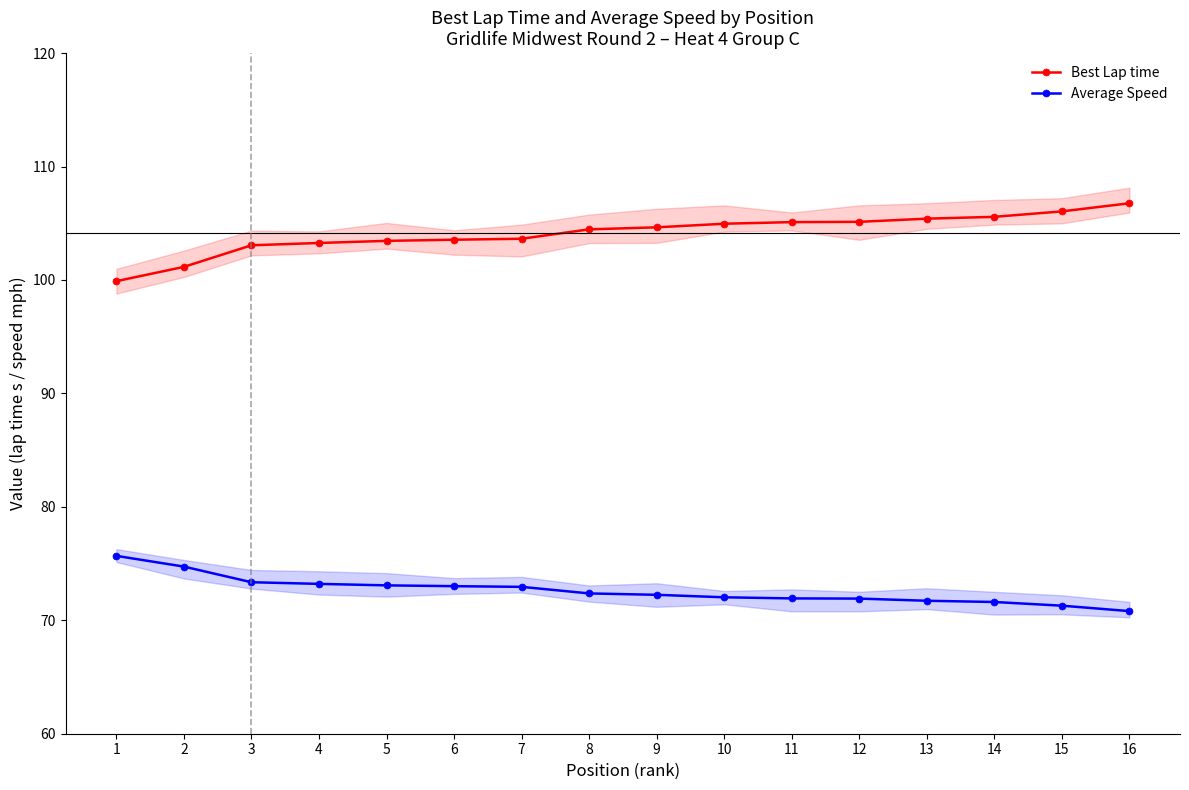

Reading left to right, transcribe all the data shown in this chart.

Best Lap time: 1=99.9	2=101.2	3=103.1	4=103.3	5=103.5	6=103.6	7=103.6	8=104.5	9=104.6	10=105.0	11=105.1	12=105.1	13=105.4	14=105.6	15=106.0	16=106.8
Average Speed: 1=75.7	2=74.7	3=73.4	4=73.2	5=73.1	6=73.0	7=72.9	8=72.4	9=72.2	10=72.0	11=71.9	12=71.9	13=71.7	14=71.6	15=71.3	16=70.8